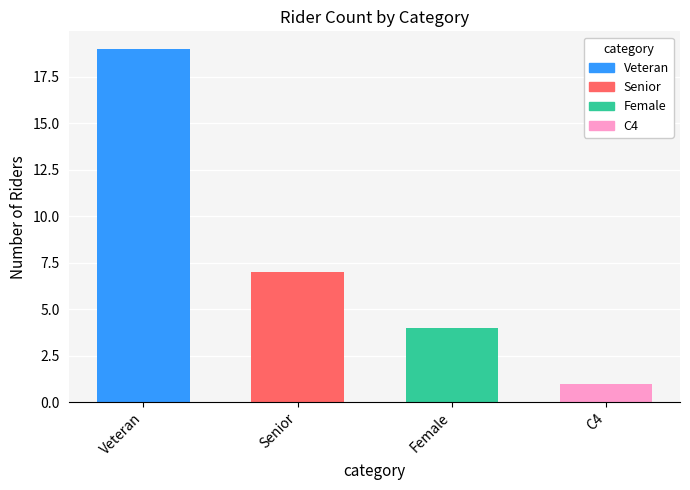

How many values are between 4 and 19?

3